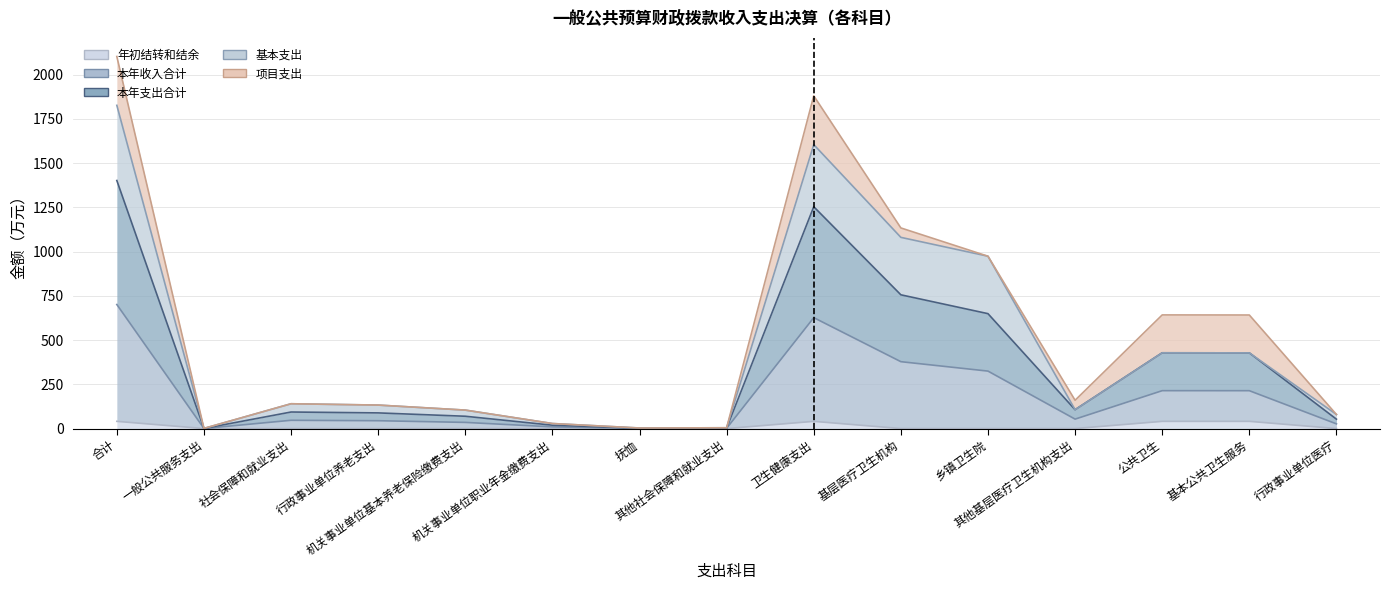

The value of 本年支出合计 at 行政事业单位医疗 is 16.3. True or false?

False